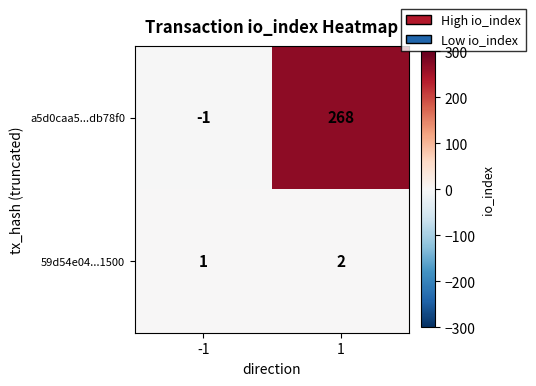

Reading left to right, what are all the values shown in this chart?

a5d0caa5...db78f0: -1=-1	1=268
59d54e04...1500: -1=1	1=2